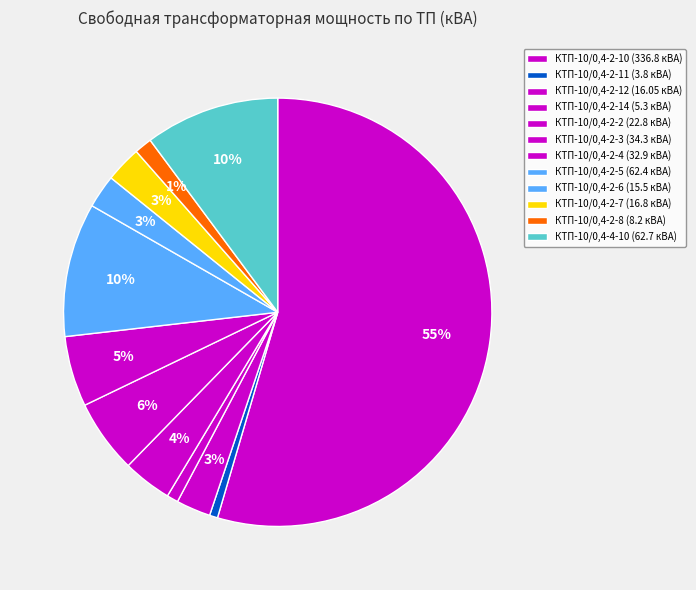

Count the number of slices in the pie.

12